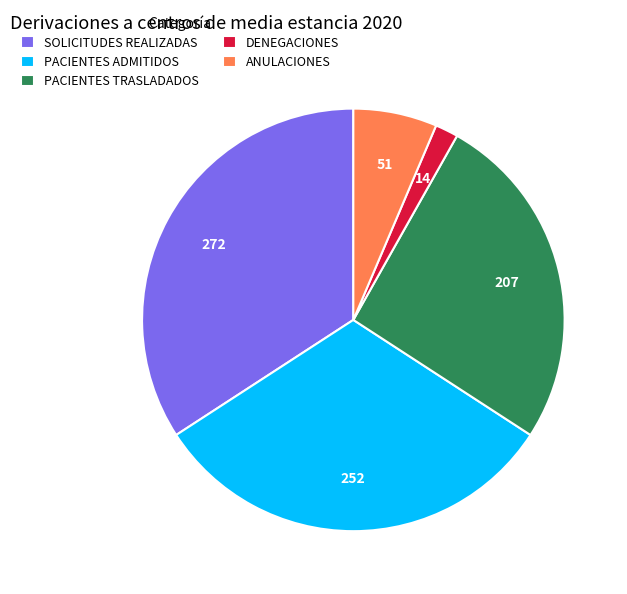

True or false: PACIENTES ADMITIDOS accounts for 32% of the total.

True